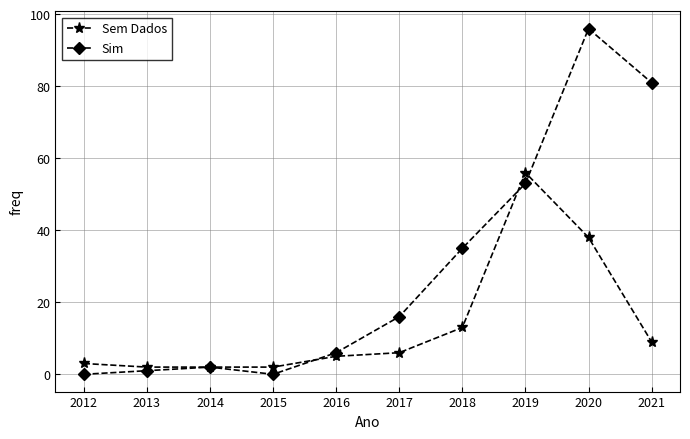

In Sim, how many points are lower than both neighbors (excluding endpoints)?

1